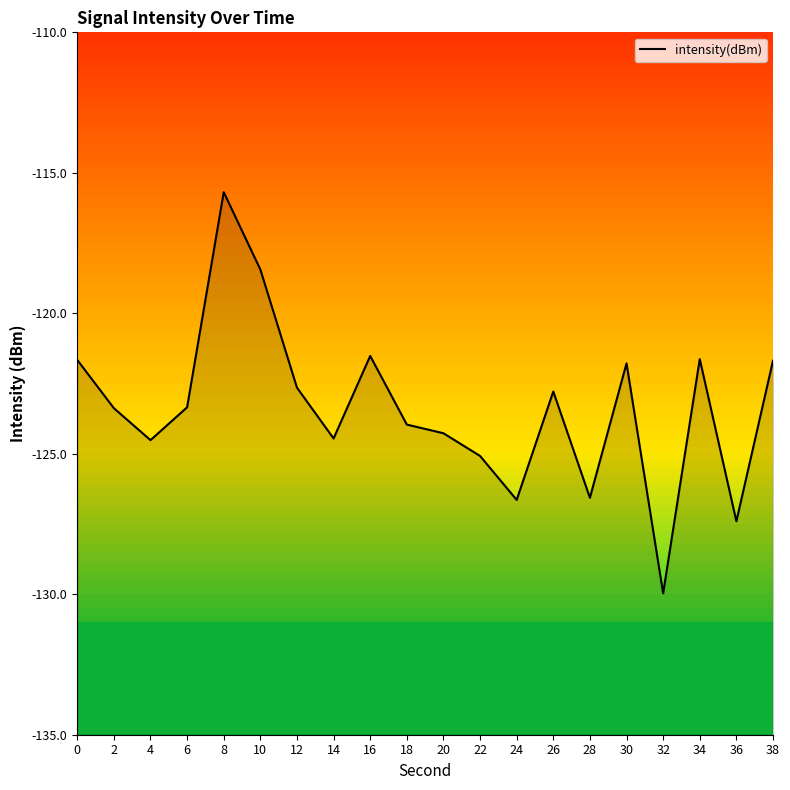

Where is the first local minimum?

4